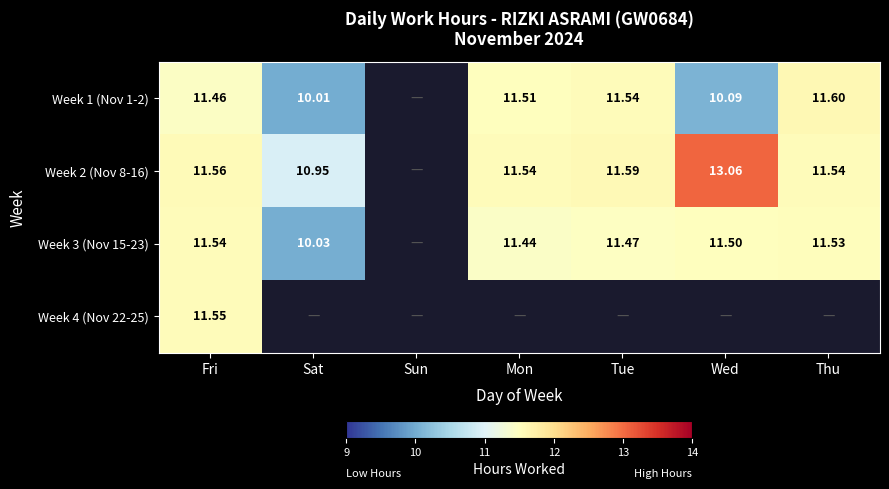

Between Thu and Sun, which is larger?

Thu